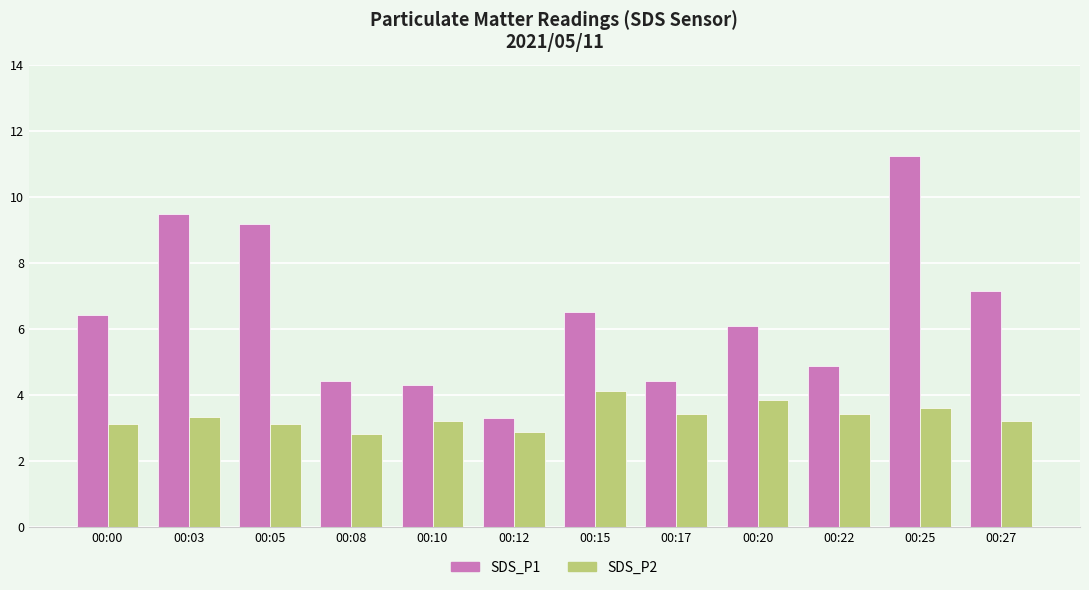

What is the sum of the SDS_P2 values at 00:27 and 00:05?

6.3